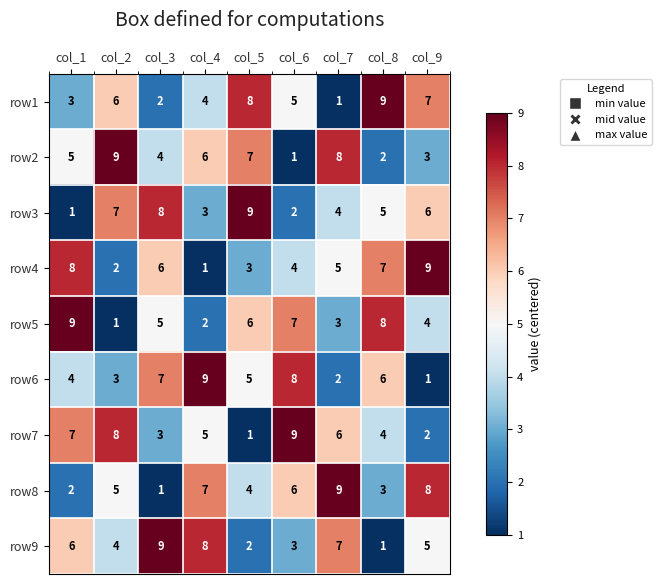

At which label is row1 closest to 5?

col_6